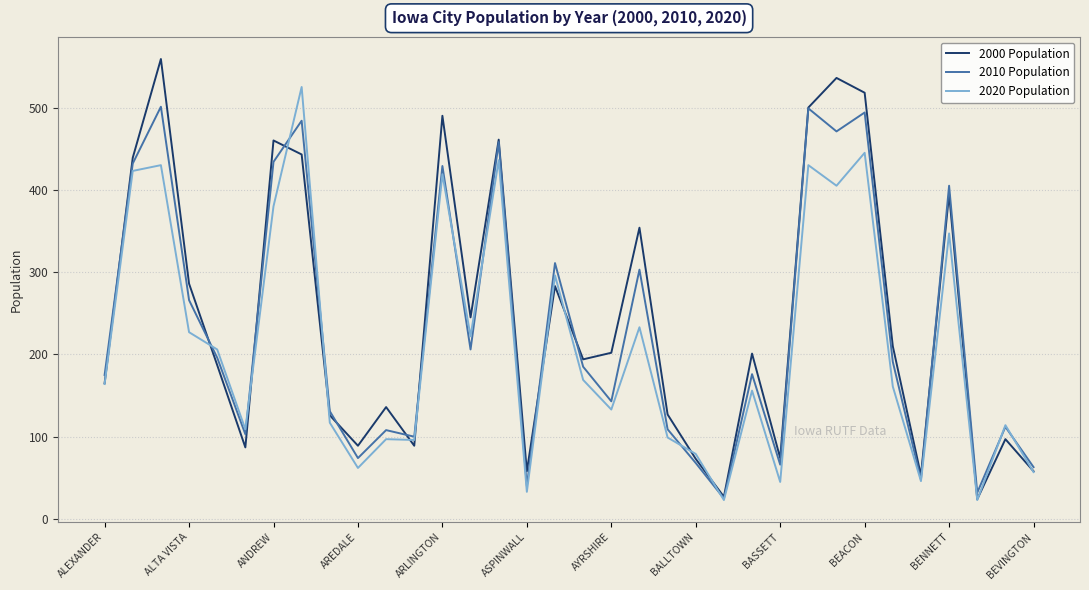

How many values in the 2010 Population series are below 185?

17